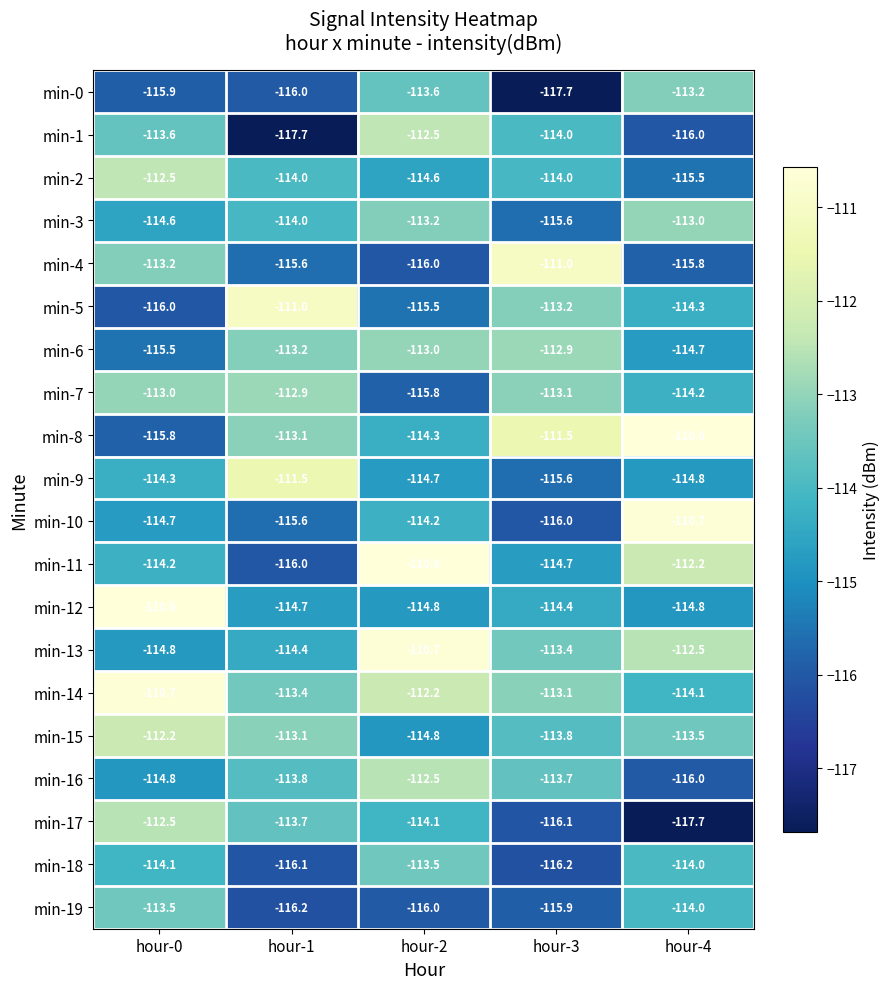

Is it true that min-0 equals -116.0 at hour-1?

True